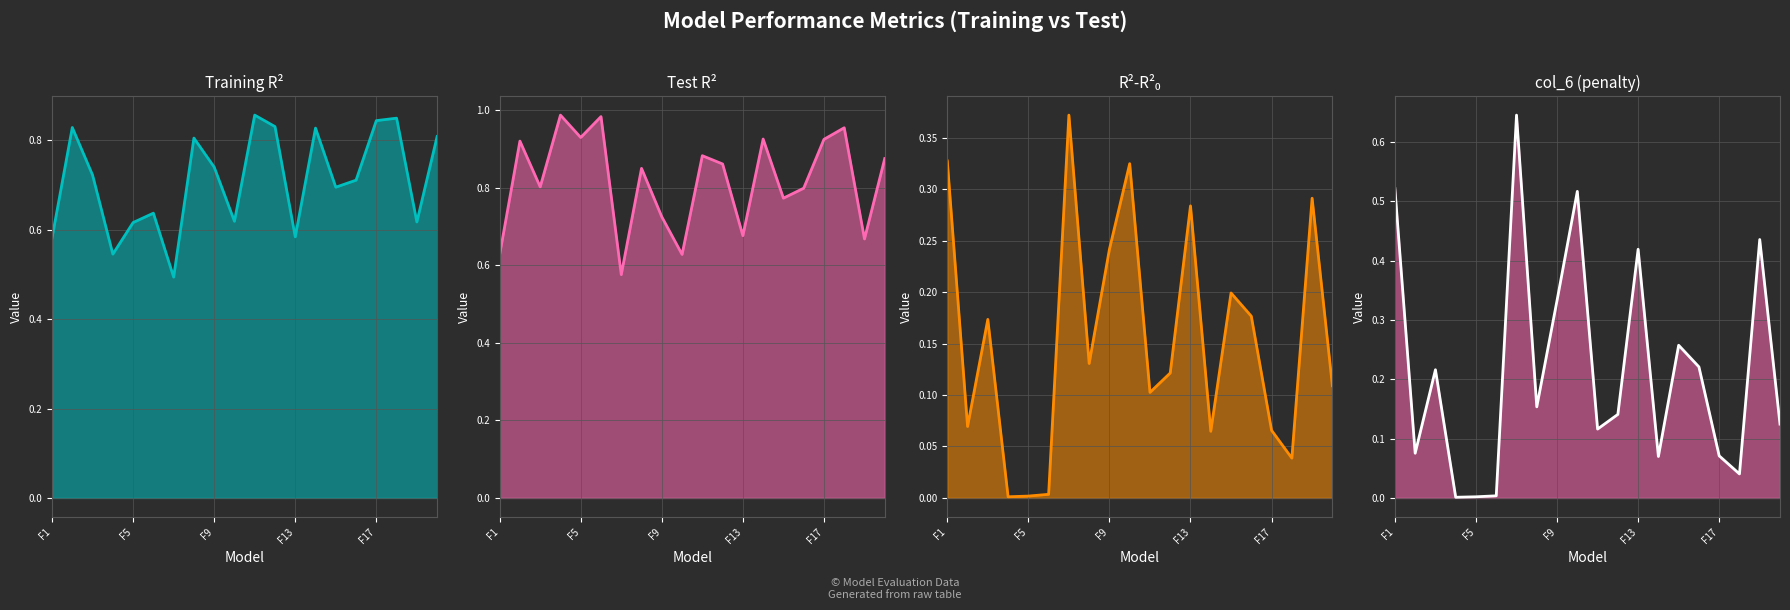

What is the difference between the maximum and second lowest values in the Training R² line series?

0.3